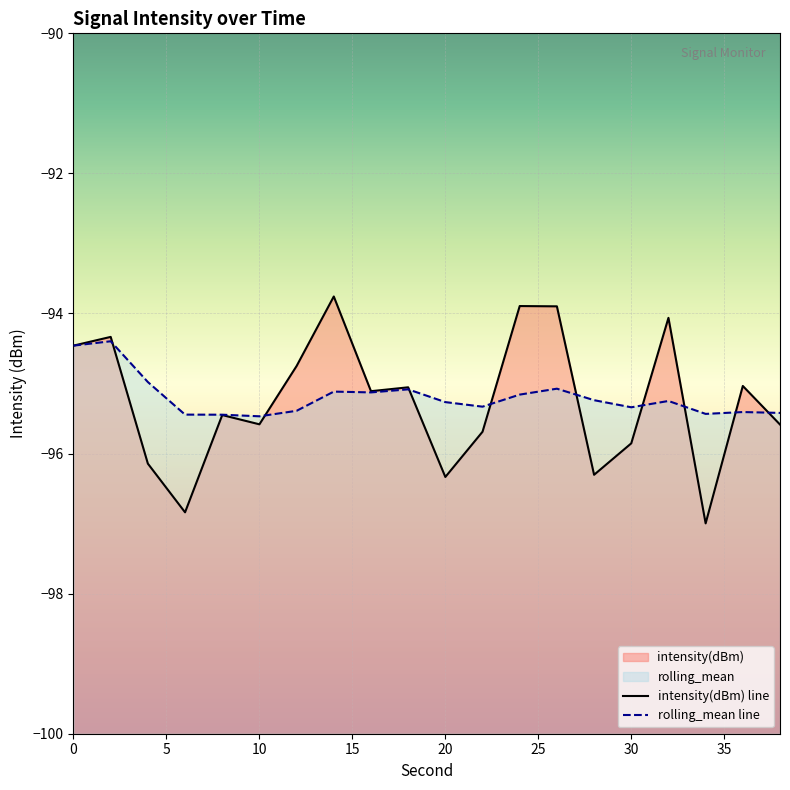

Count the number of data series in this chart.

2